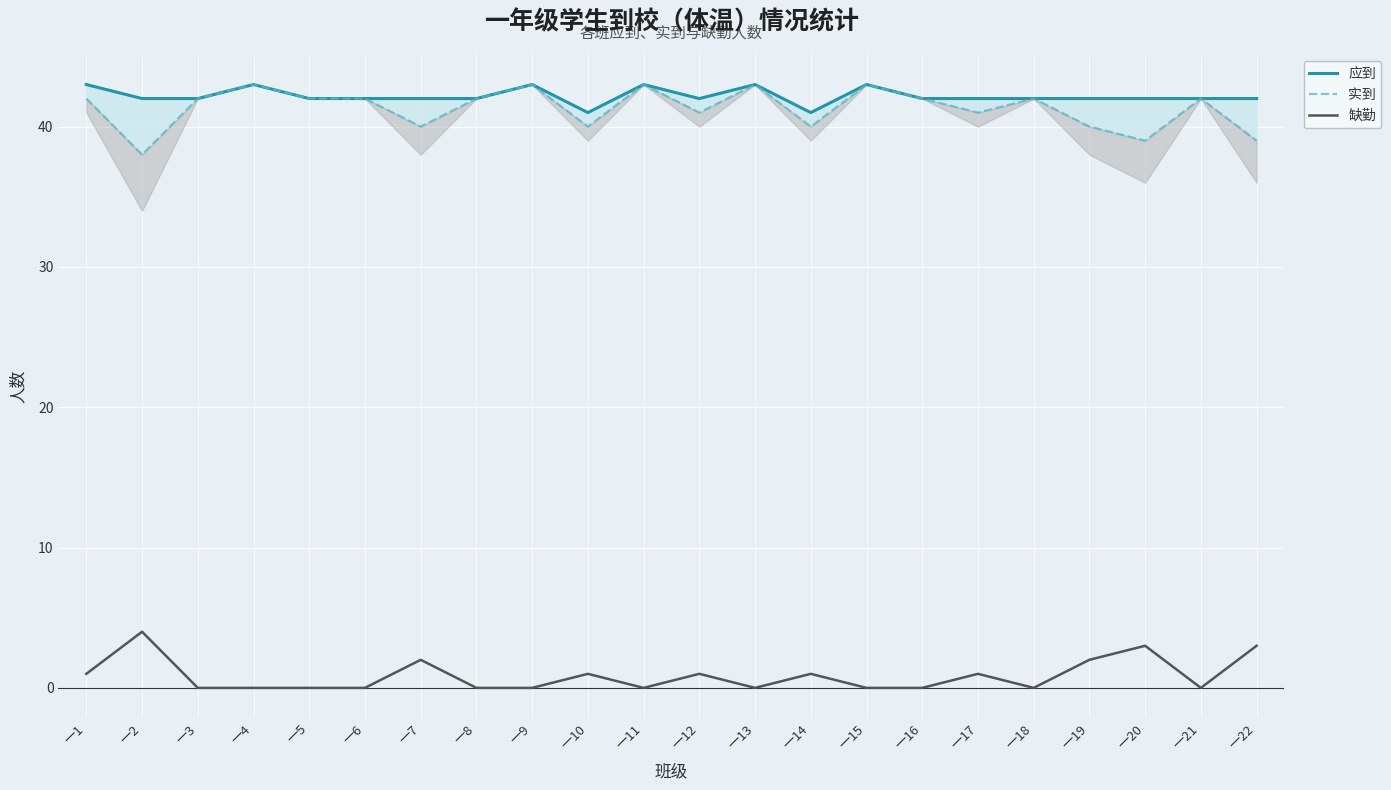

Is it true that 应到 equals 42 at 一2?

True